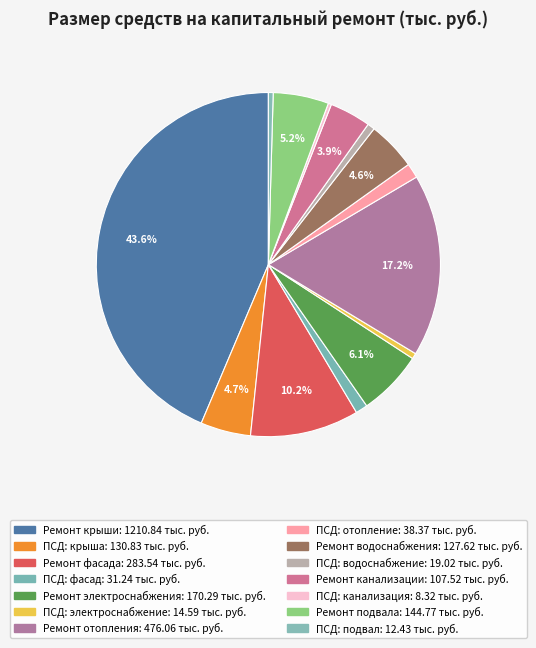

Count the number of slices in the pie.

14